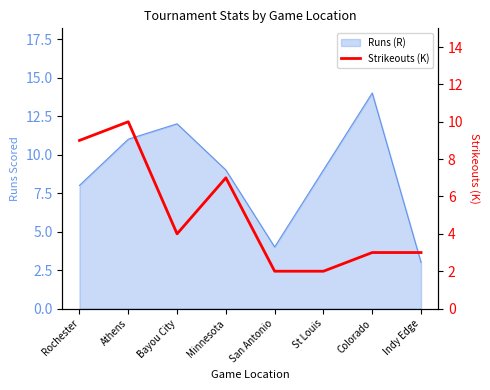

Reading left to right, extract all data points from this chart.

Rochester=9	Athens=10	Bayou City=4	Minnesota=7	San Antonio=2	St Louis=2	Colorado=3	Indy Edge=3